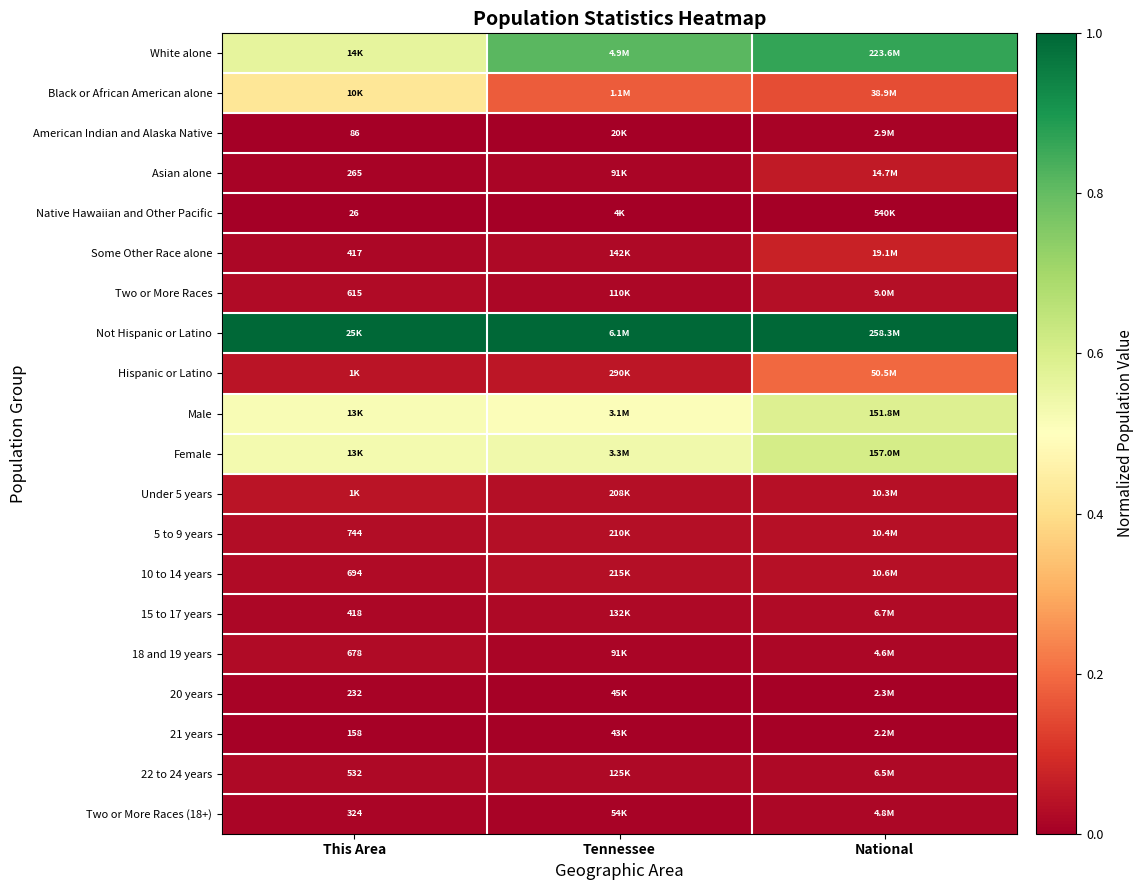

Which category has the highest value in the 10 to 14 years series?

National